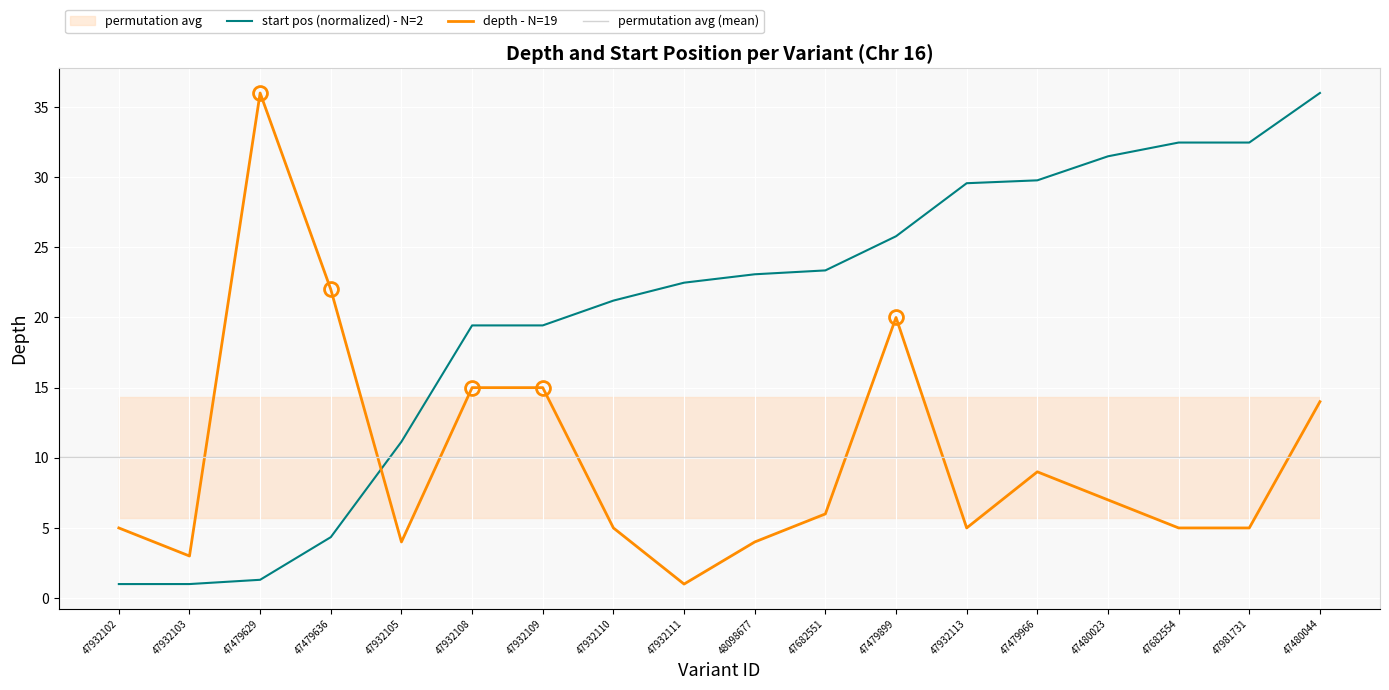

Reading left to right, list all the values displayed in this chart.

depth: 5.0	3.0	36.0	22.0	4.0	15.0	15.0	5.0	1.0	4.0	6.0	20.0	5.0	9.0	7.0	5.0	5.0	14.0
start: 1.0	1.0	1.3	4.3	11.1	19.4	19.4	21.2	22.5	23.1	23.4	25.8	29.6	29.8	31.5	32.5	32.5	36.0